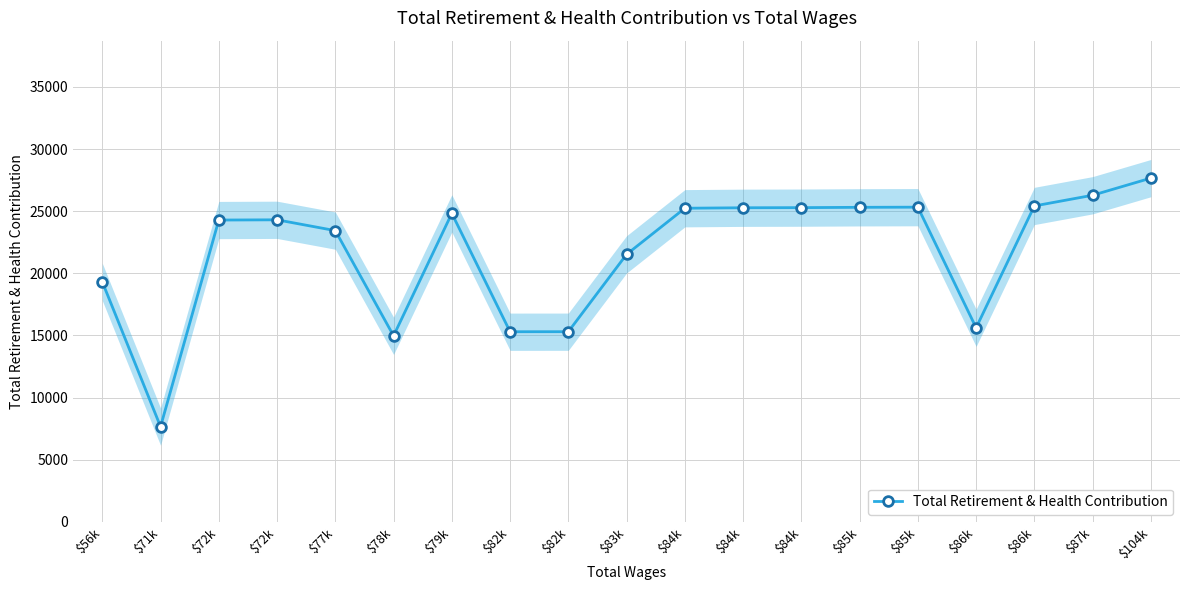

At which category does the chart reach its peak across all series?

$104k